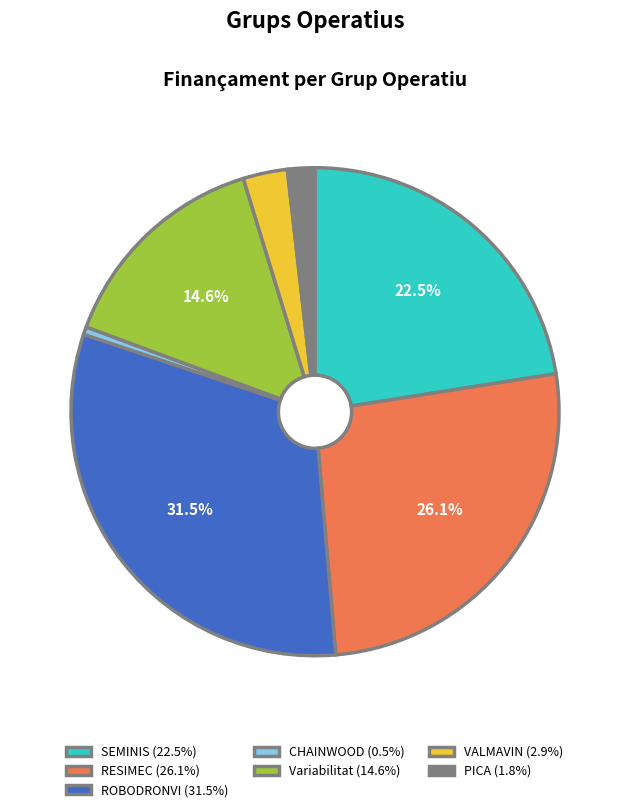

To the nearest percent, what is the difference between the largest and smallest slice percentages?

31%